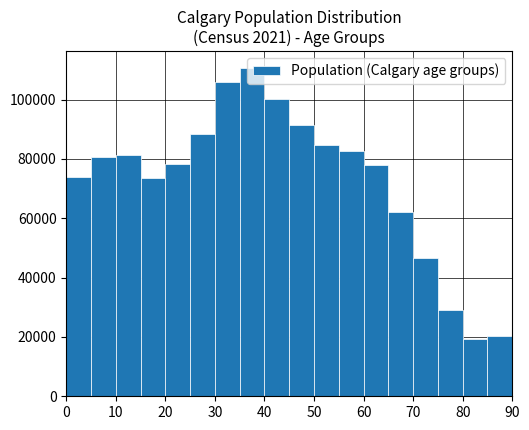

What is the height of the bar covering 65 to 70 on the x-axis? The values are not printed on the chart, so give them approximately, as read against the axis.

62000